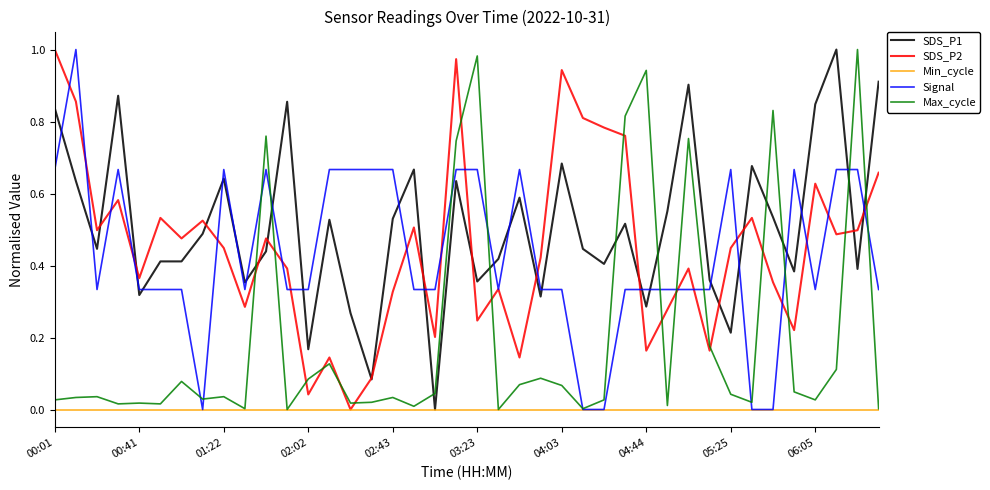

True or false: Signal and SDS_P1 intersect in this chart.

True